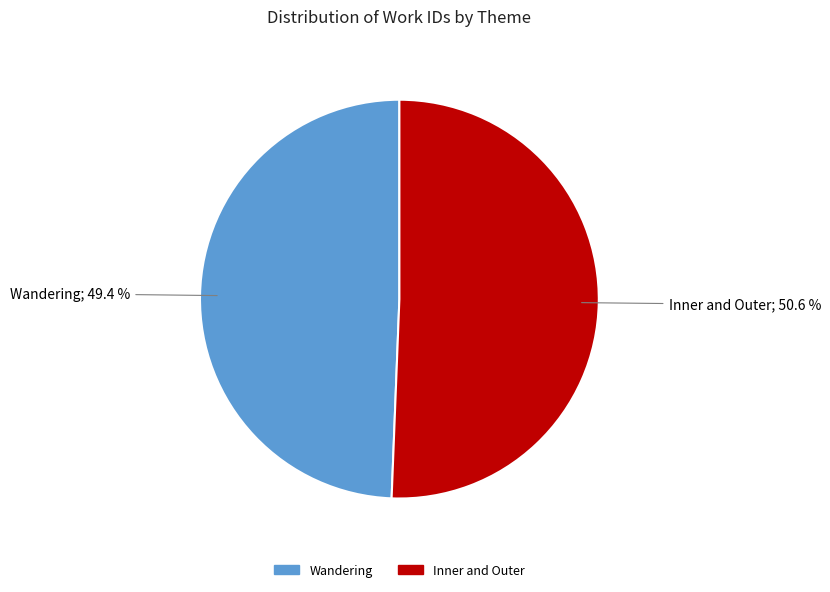

Does any single category account for the majority?

Yes